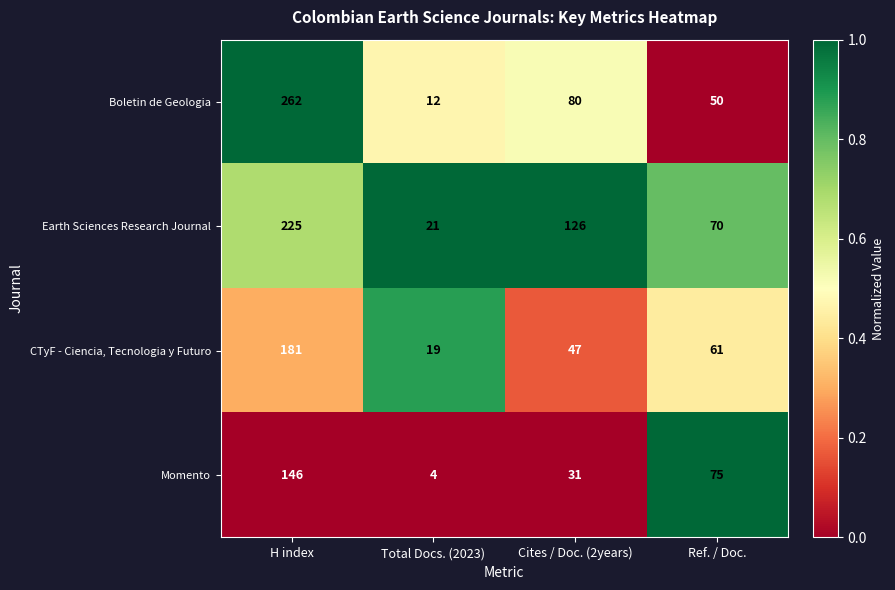

Between H index and Cites / Doc. (2years), which series saw the biggest shift?

Boletin de Geologia